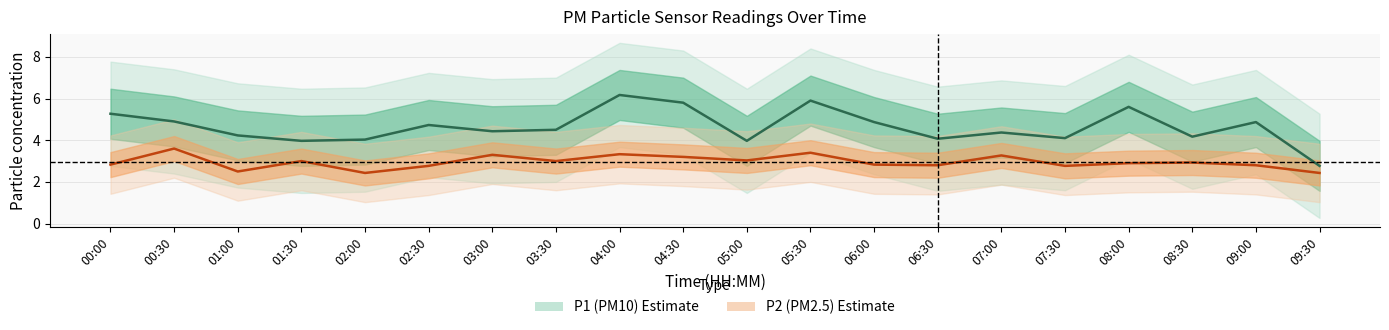

What is the value of the P1 (PM10) point at the 6th from the left?

4.7